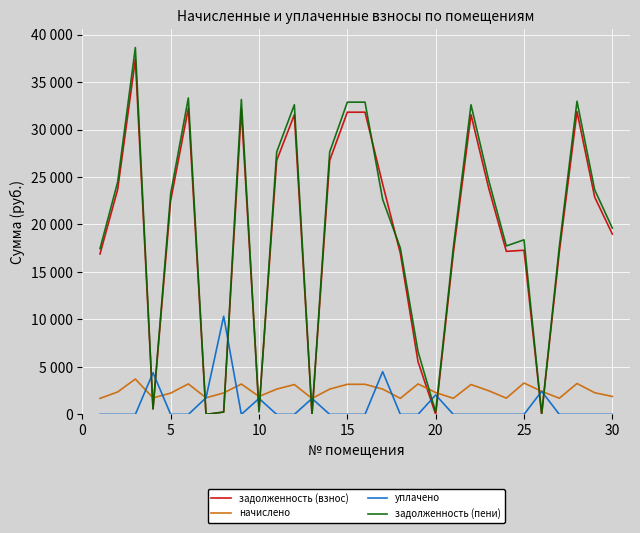

Does the chart display data point markers on the line(s)?

No